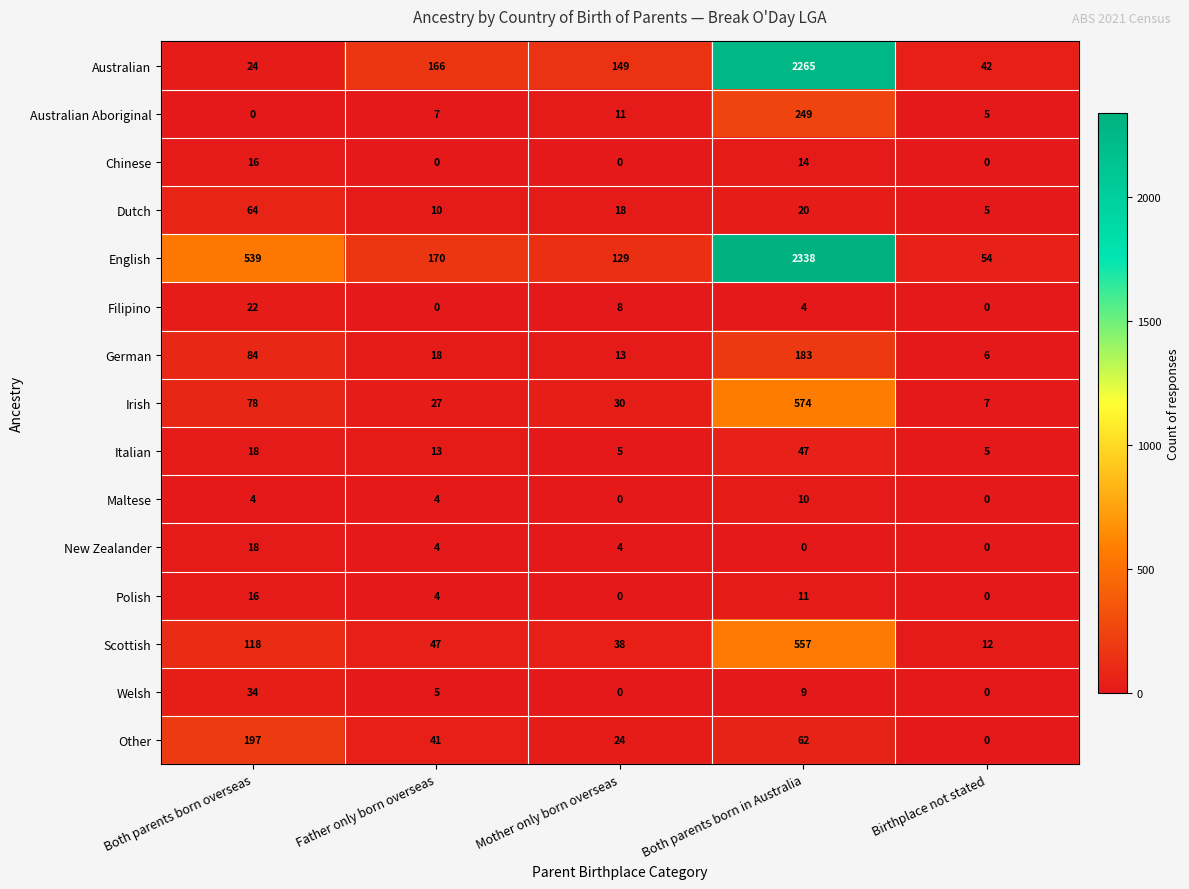

Read the Scottish value at Both parents born overseas.

118